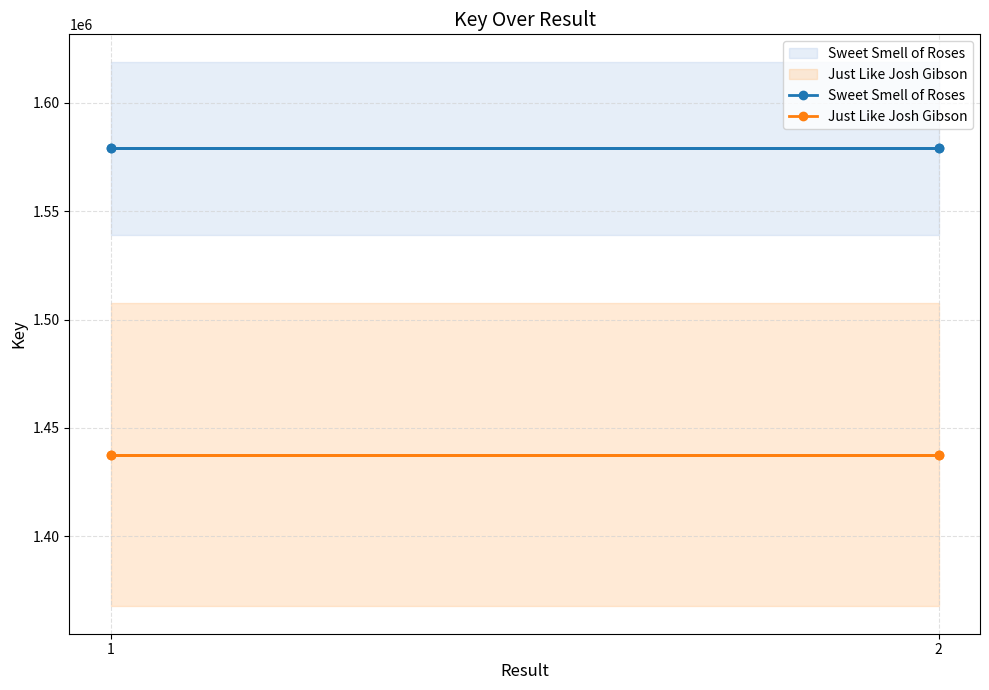

Which category has the lowest value in the Just Like Josh Gibson series?

1